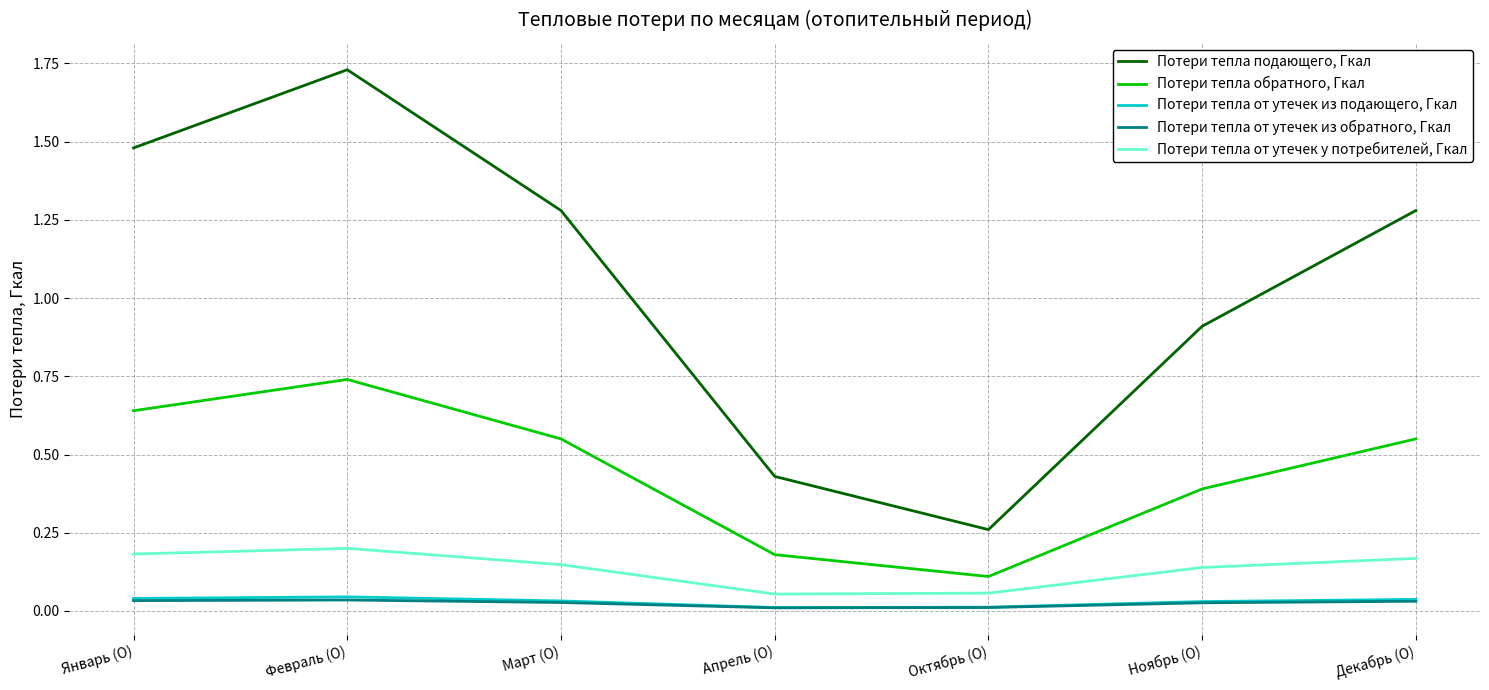

At which label does Потери тепла подающего, Гкал reach its peak?

Февраль (О)